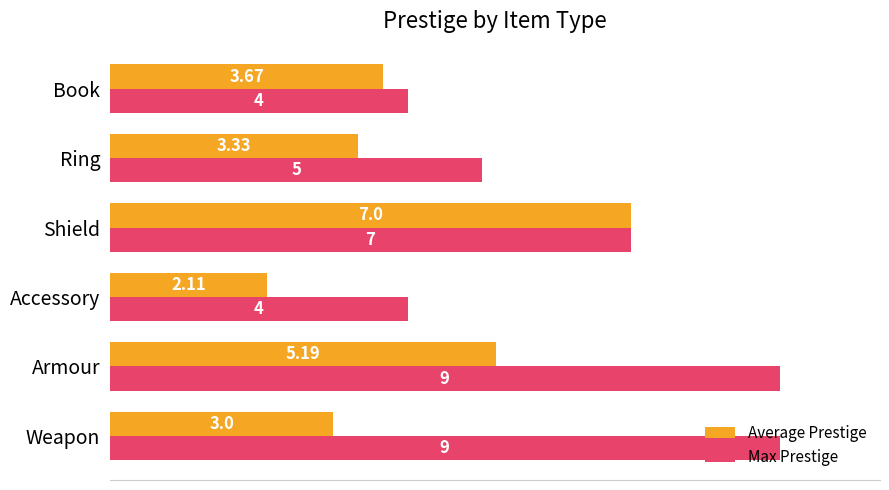

Rank the series by their maximum value, from lowest to highest.

Average Prestige, Max Prestige